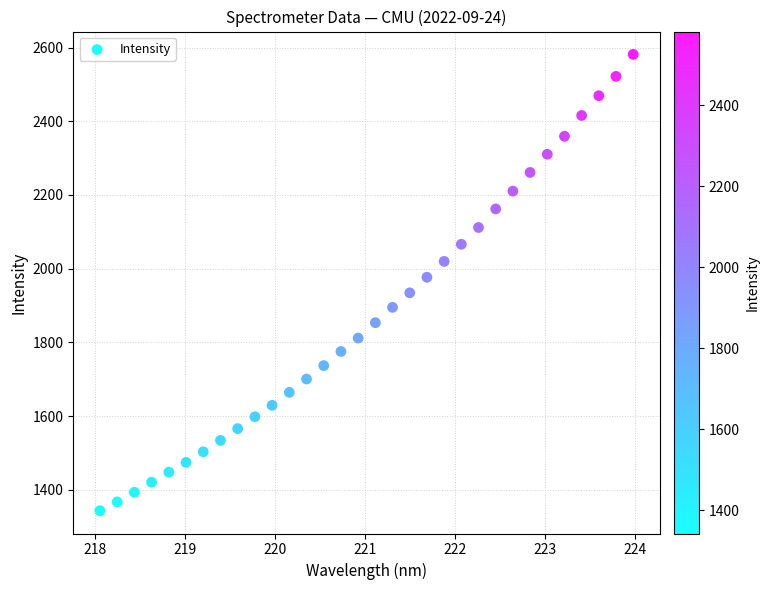

What is the range of X values (max minus min)?

5.9